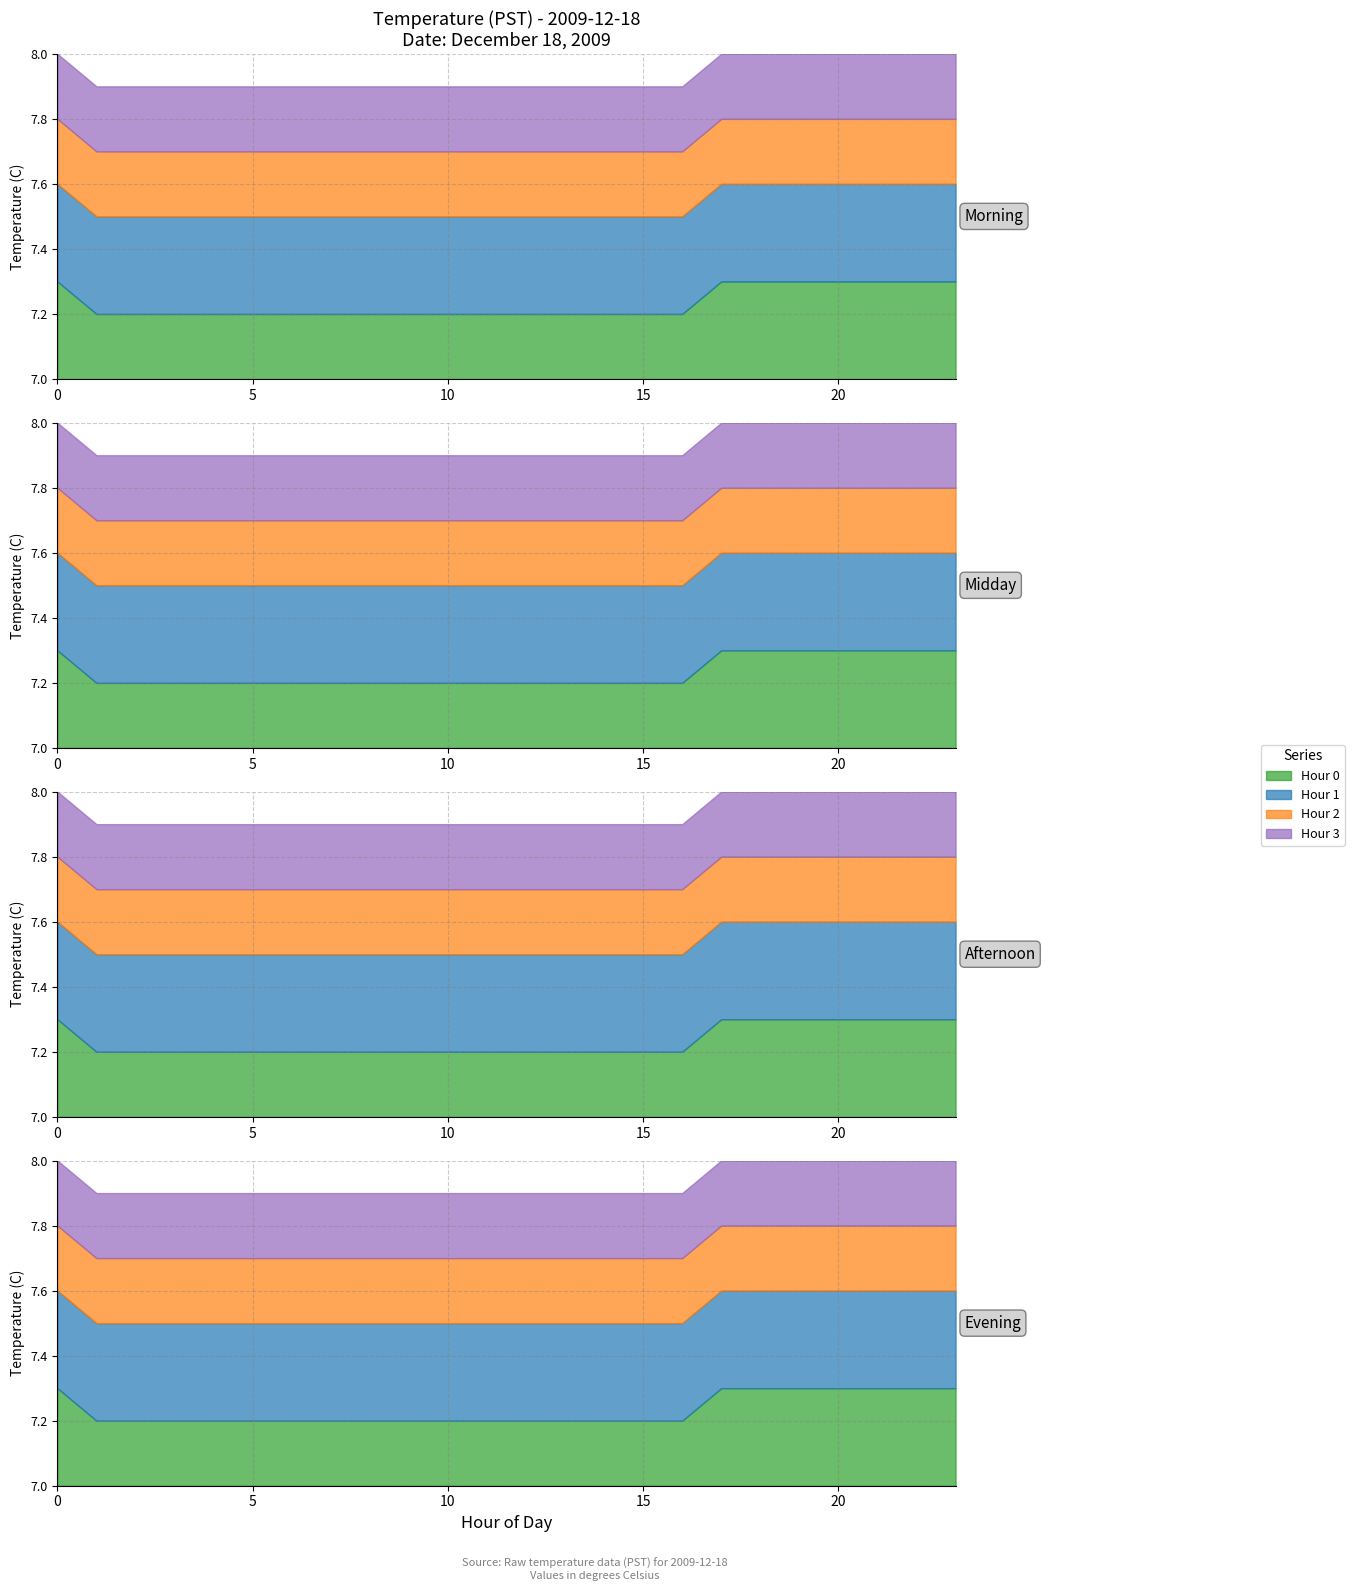

How many lines are shown in the chart?

4